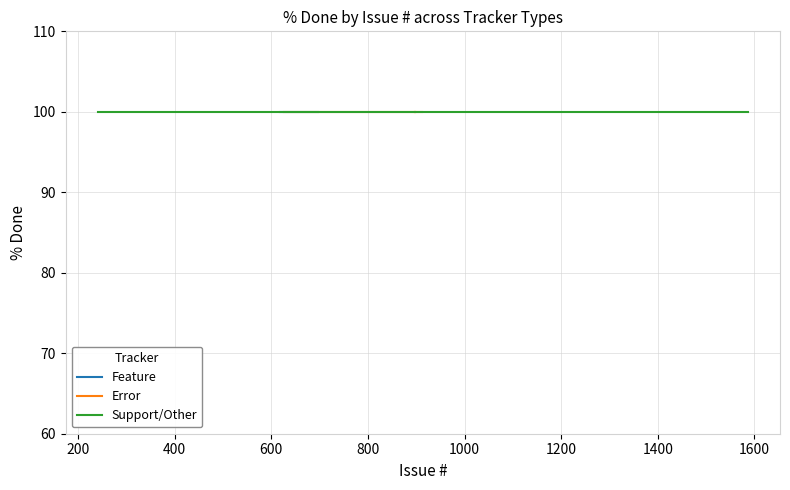

Rank the series by their maximum value, from highest to lowest.

Feature, Error, Support